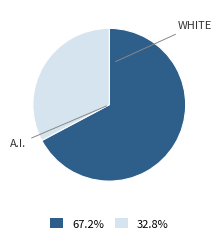

Is there any slice that represents more than half of the pie?

Yes